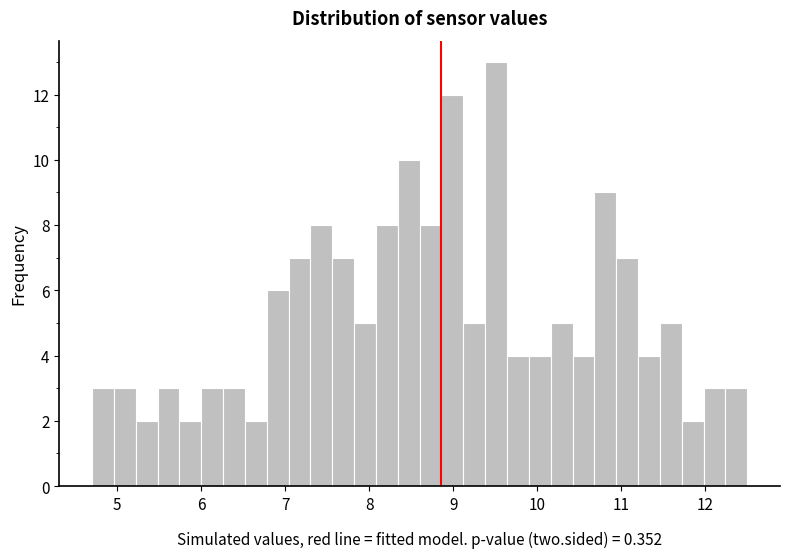

Around what value on the x-axis is the tallest bar? Give the approximate position of its centre, as read against the axis.

9.5